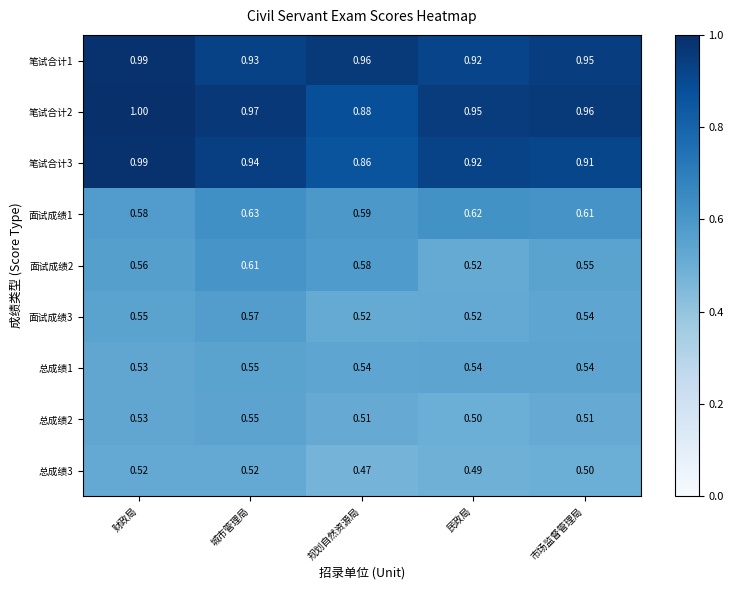

List the labels in order of 笔试合计3 value, smallest first.

规划自然资源局, 市场监督管理局, 民政局, 城市管理局, 财政局